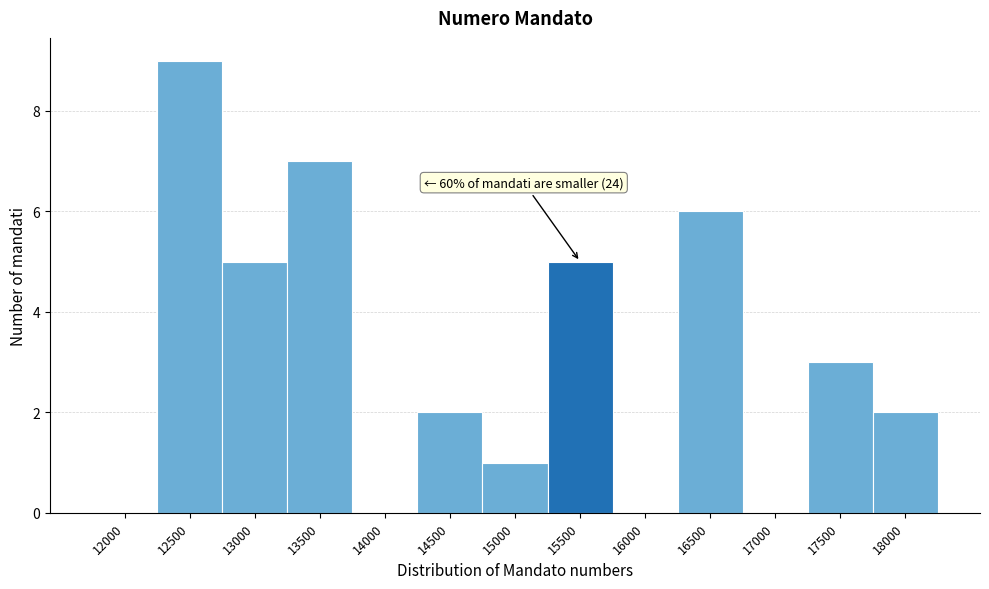

Reading left to right, transcribe all the data shown in this chart.

12000=0	12500=9	13000=5	13500=7	14000=0	14500=2	15000=1	15500=5	16000=0	16500=6	17000=0	17500=3	18000=2